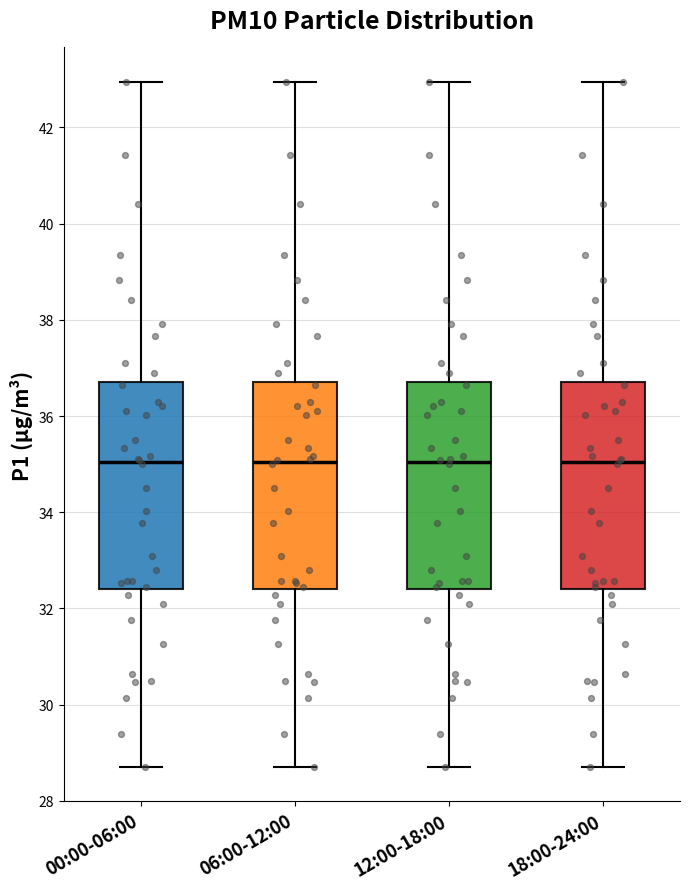

Reading left to right, transcribe this box plot: for each box, give where its median line is, the range the box spans, and where its two whiskers end, as read against the y-axis. The values are not printed on the chart, so give them approximately, as read against the axis.

00:00-06:00: median 35.0, box 32.4 to 36.8, whiskers 28.8 to 43.0
06:00-12:00: median 35.0, box 32.4 to 36.8, whiskers 28.8 to 43.0
12:00-18:00: median 35.0, box 32.4 to 36.8, whiskers 28.8 to 43.0
18:00-24:00: median 35.0, box 32.4 to 36.8, whiskers 28.8 to 43.0